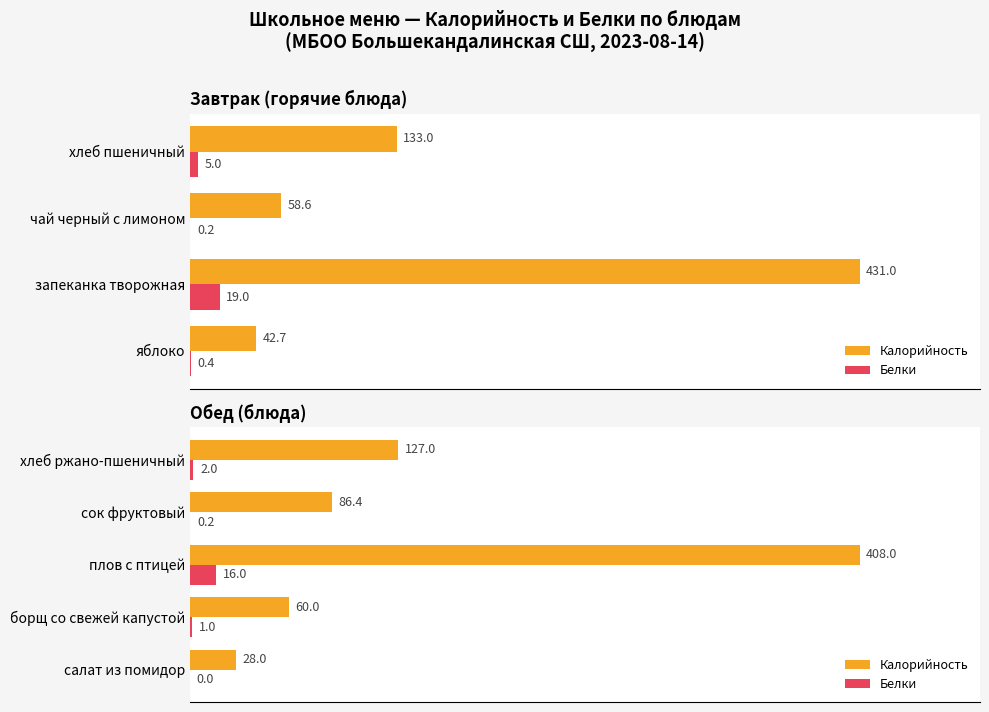

Between сок фруктовый and борщ со свежей капустой, which is larger?

сок фруктовый